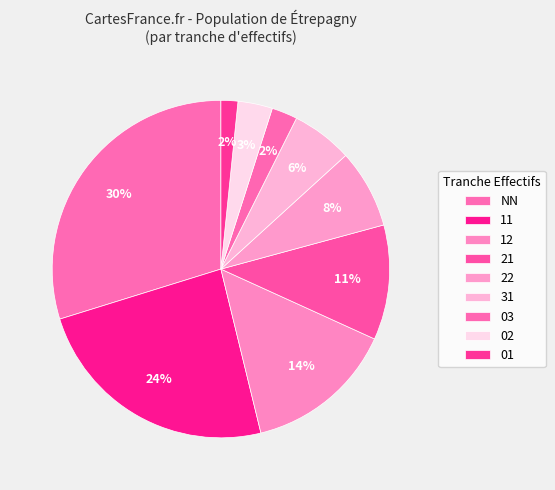

Does 12 account for over 50% of the chart?

No